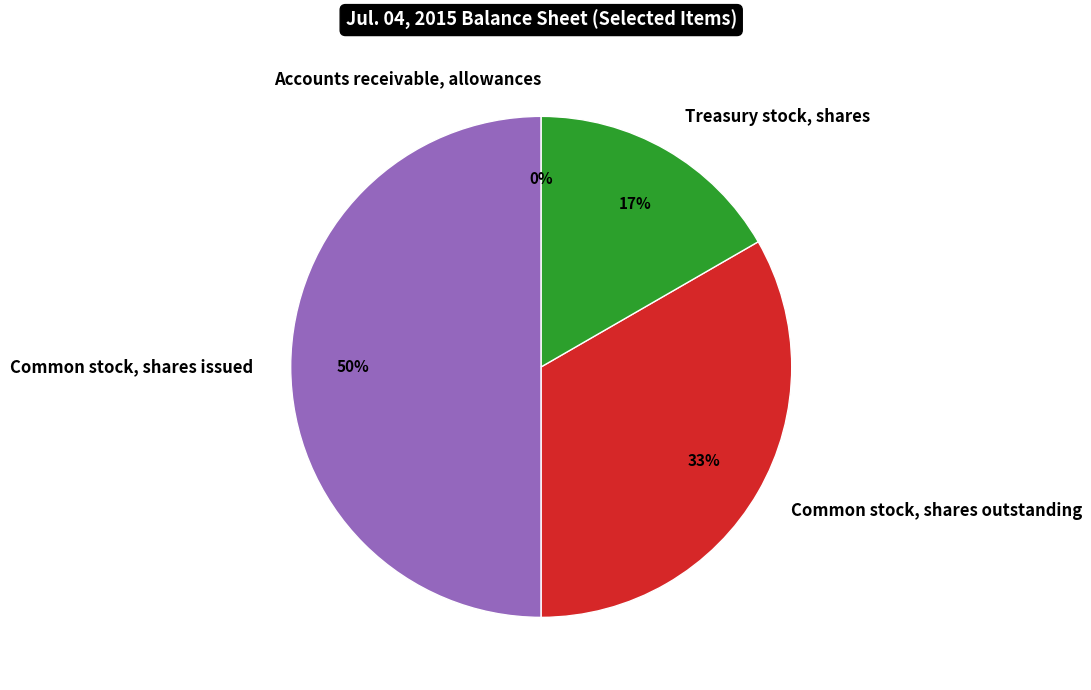

Between Common stock, shares issued and Treasury stock, shares, which is larger?

Common stock, shares issued